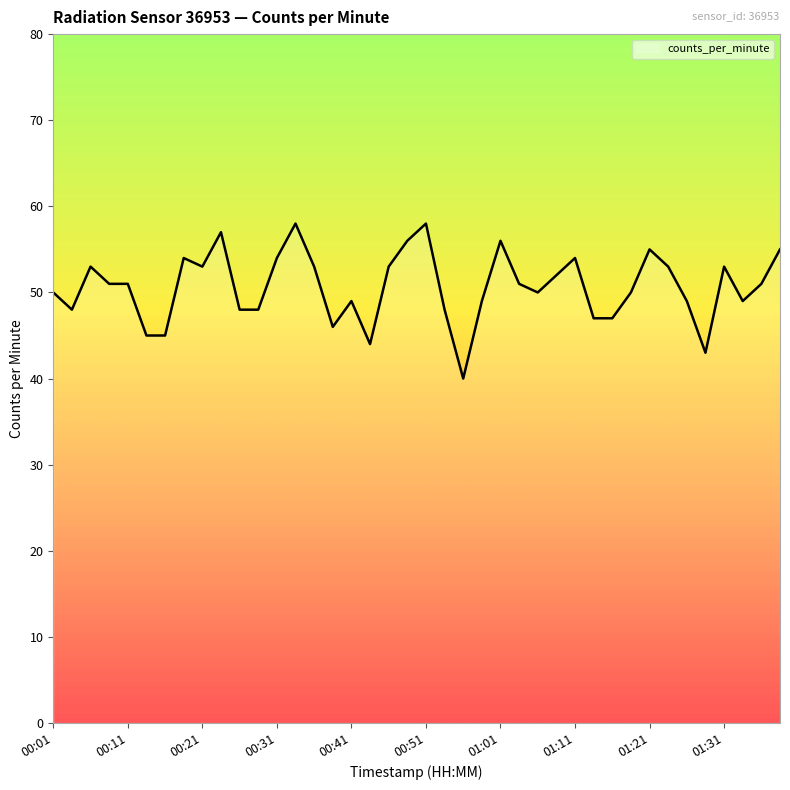

Does the chart have visible grid lines?

No